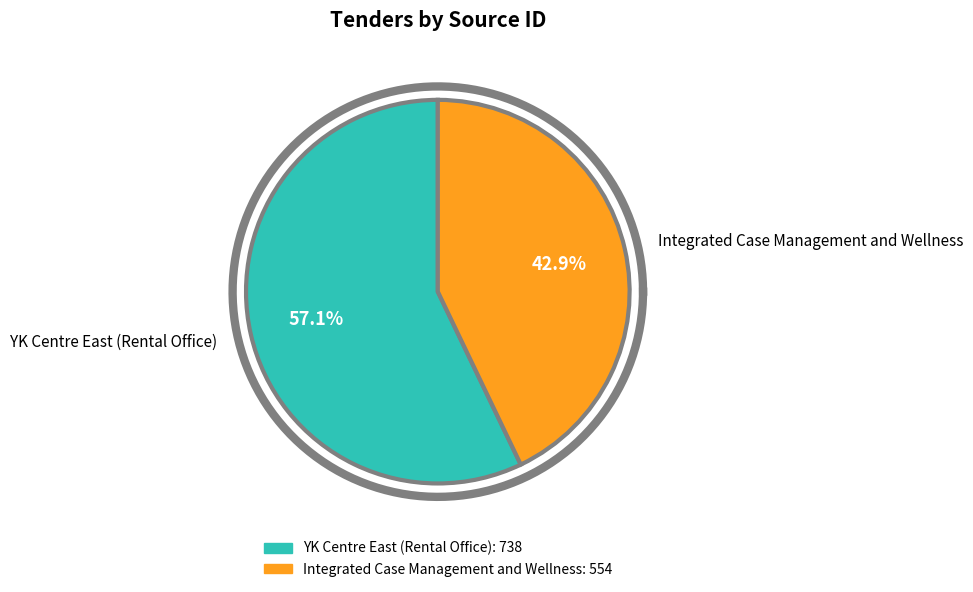

How many segments does this pie chart have?

2